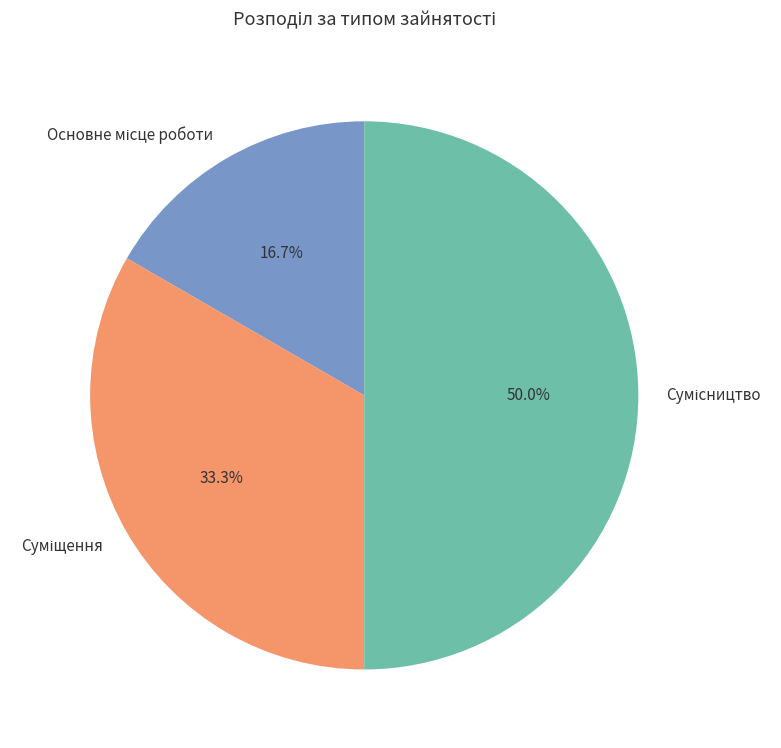

The Сумісництво slice represents 63% of the pie. True or false?

False